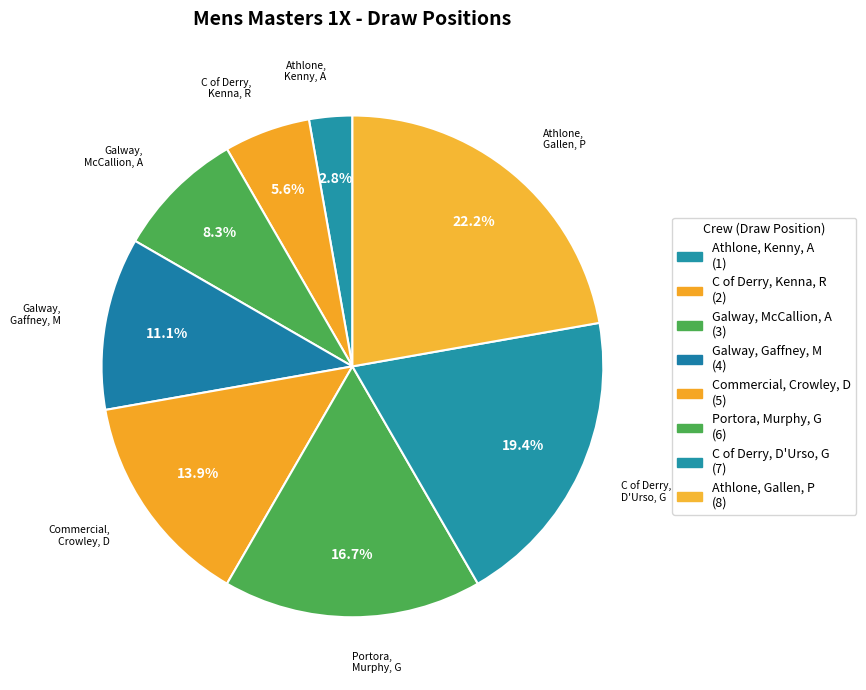

How many slices are in this pie chart?

8